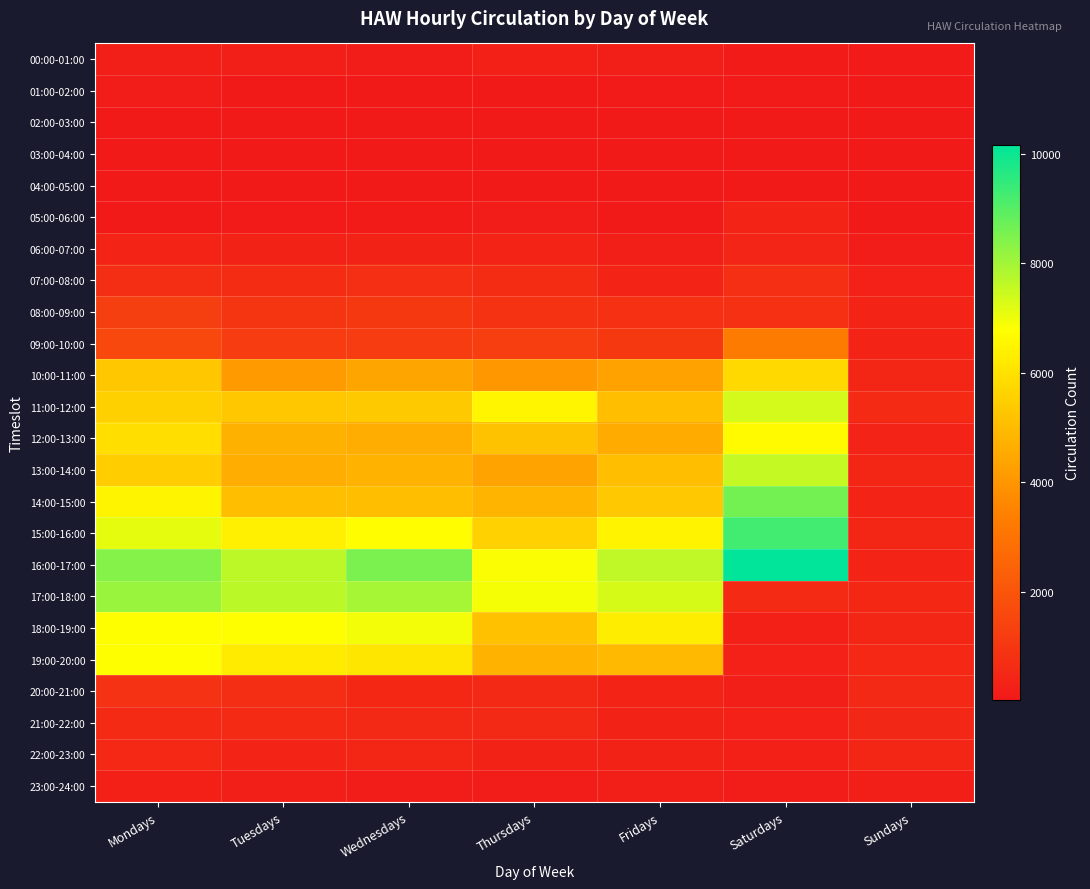

Which series changed the most between Mondays and Thursdays?

19:00-20:00